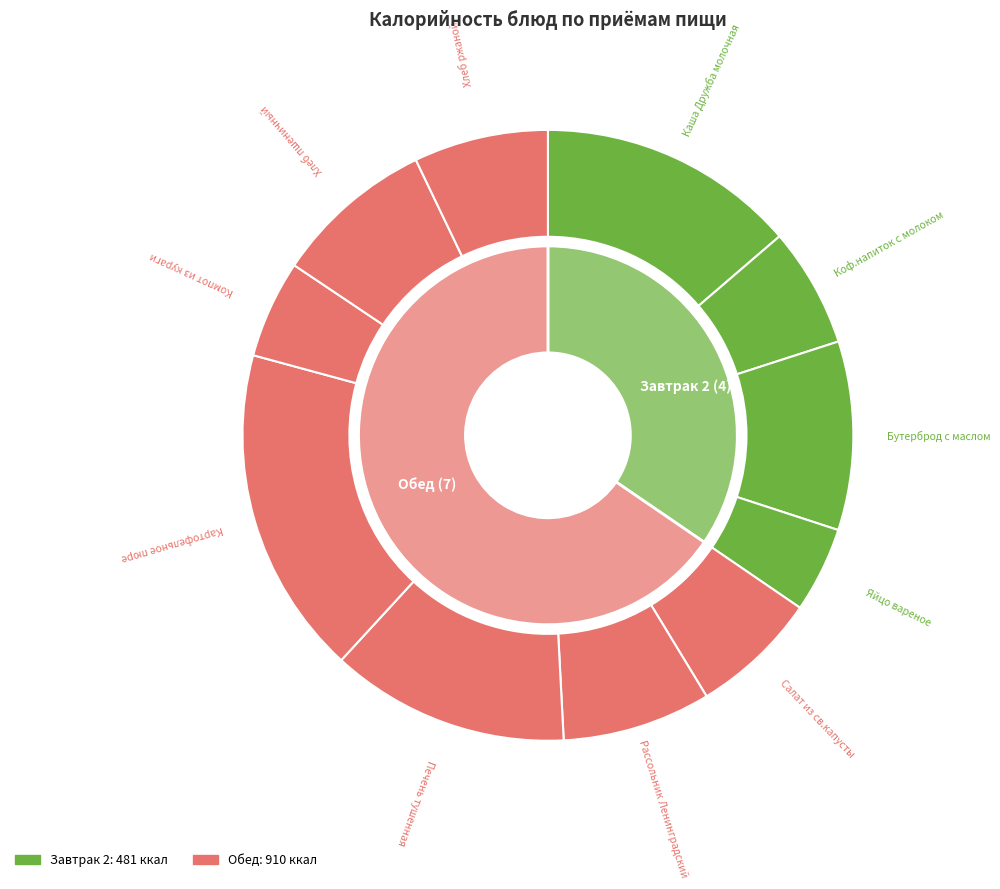

What is the change in value from Коф.напиток с молоком to Картофельное пюре?

+154.0